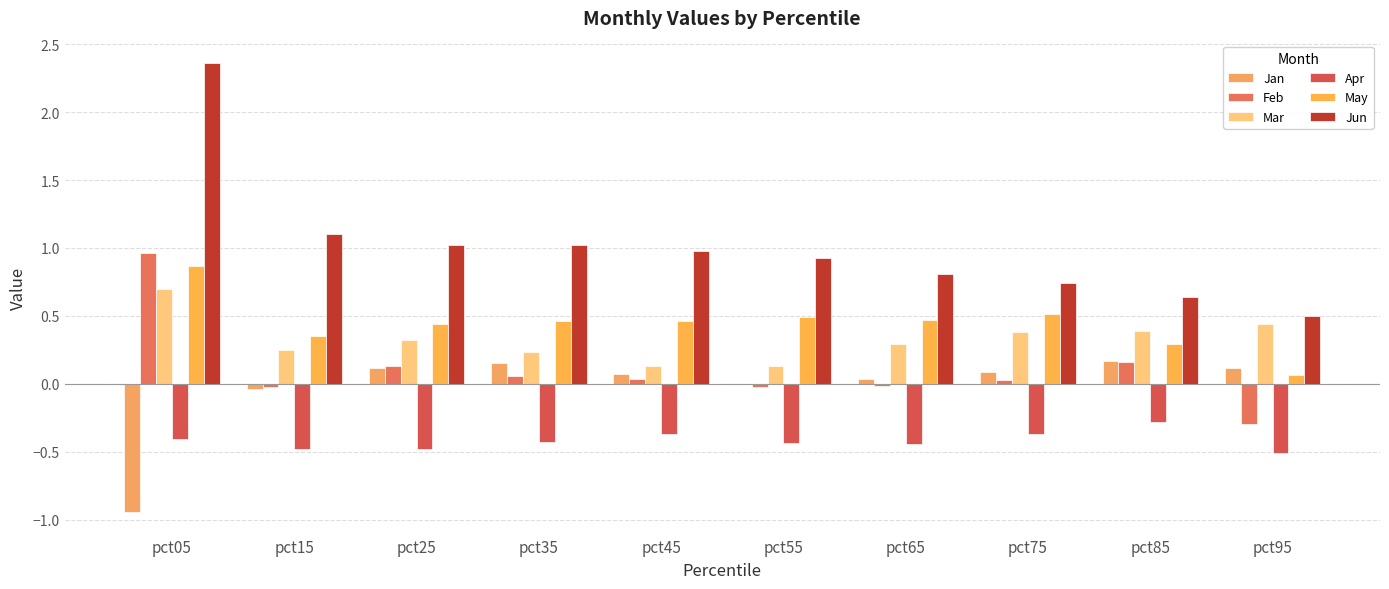

What are all the series names shown in the legend?

Jan, Feb, Mar, Apr, May, Jun